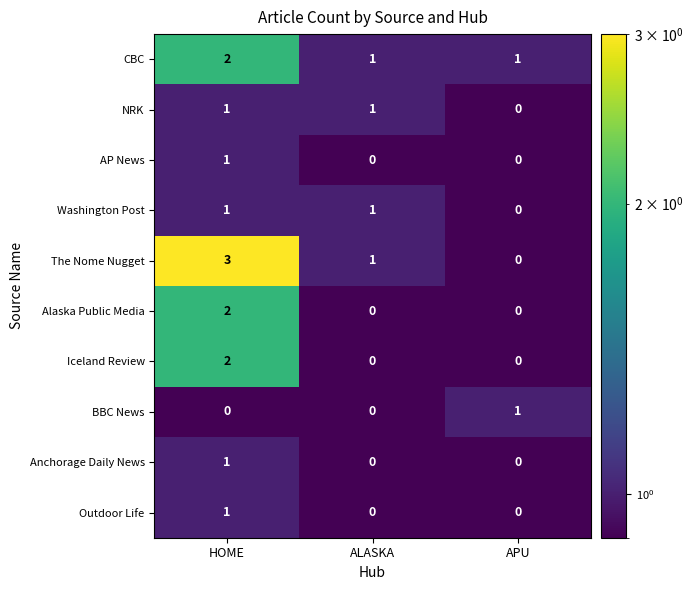

How many Outdoor Life values are between 0 and 1?

3